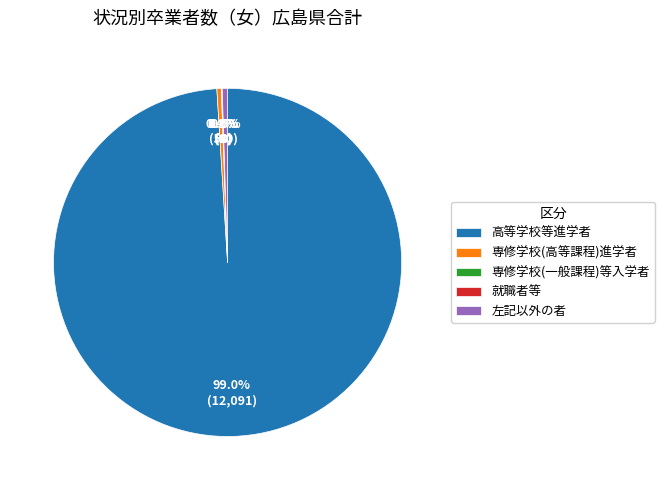

What is the largest slice in the pie chart?

高等学校等進学者